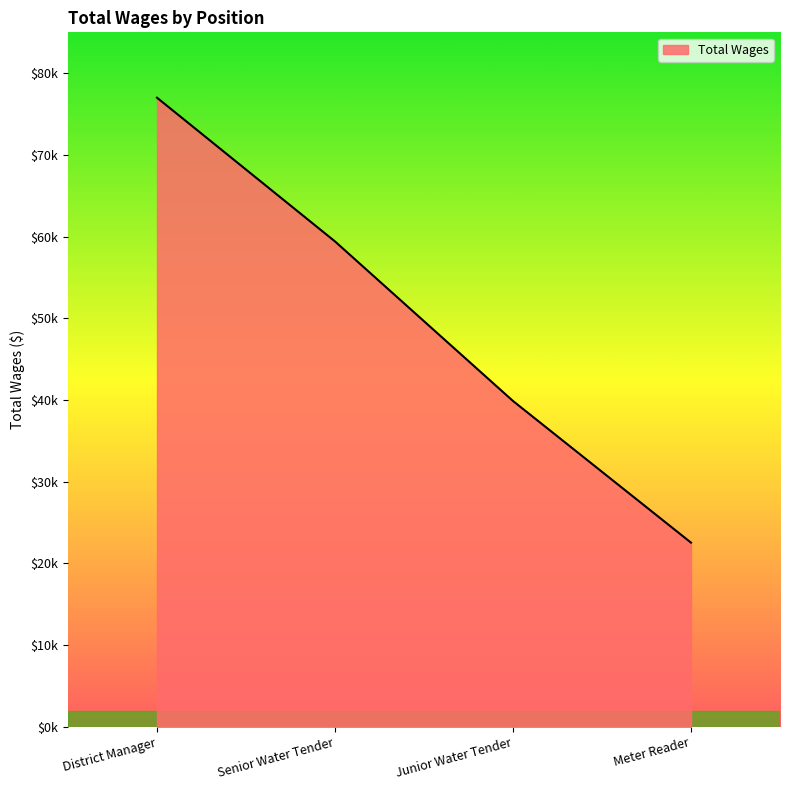

At which label does the data first exceed 59409?

District Manager